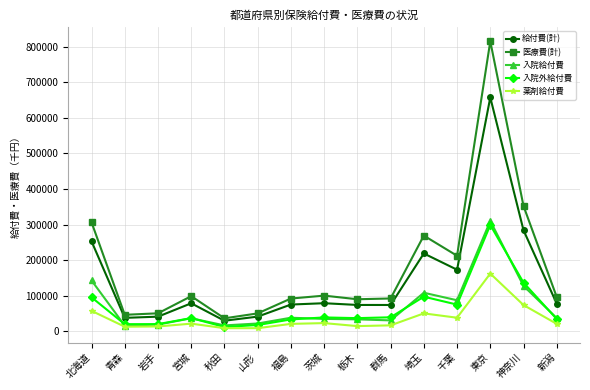

The value of 医療費(計) at 福島 is 91554.2. True or false?

True